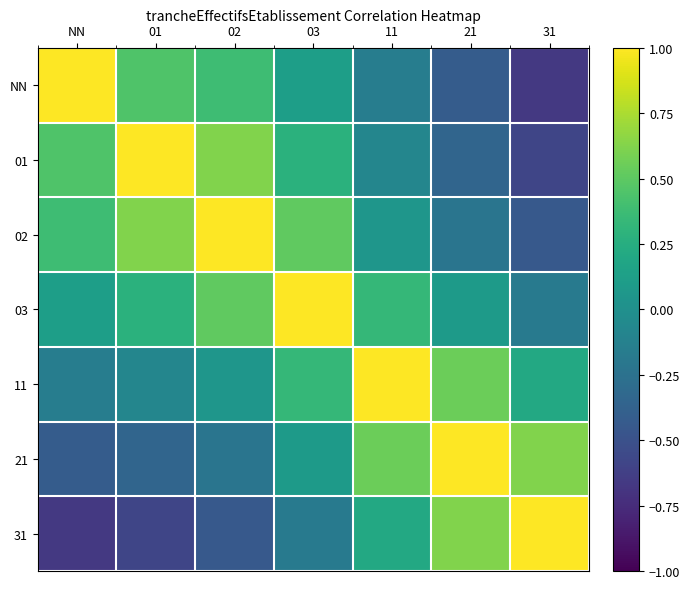

At which category does the chart reach its minimum across all series?

31